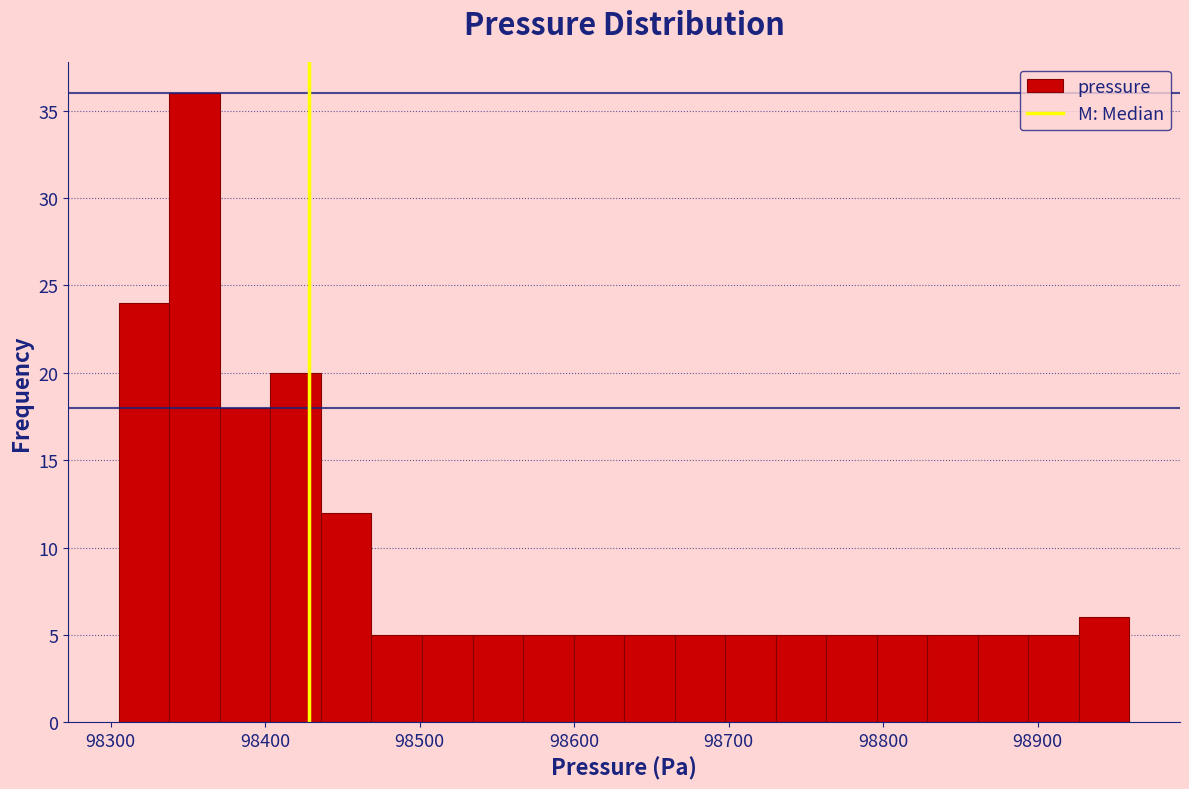

Read against the x-axis, roughly where is the centre of the tallest bar?

98350